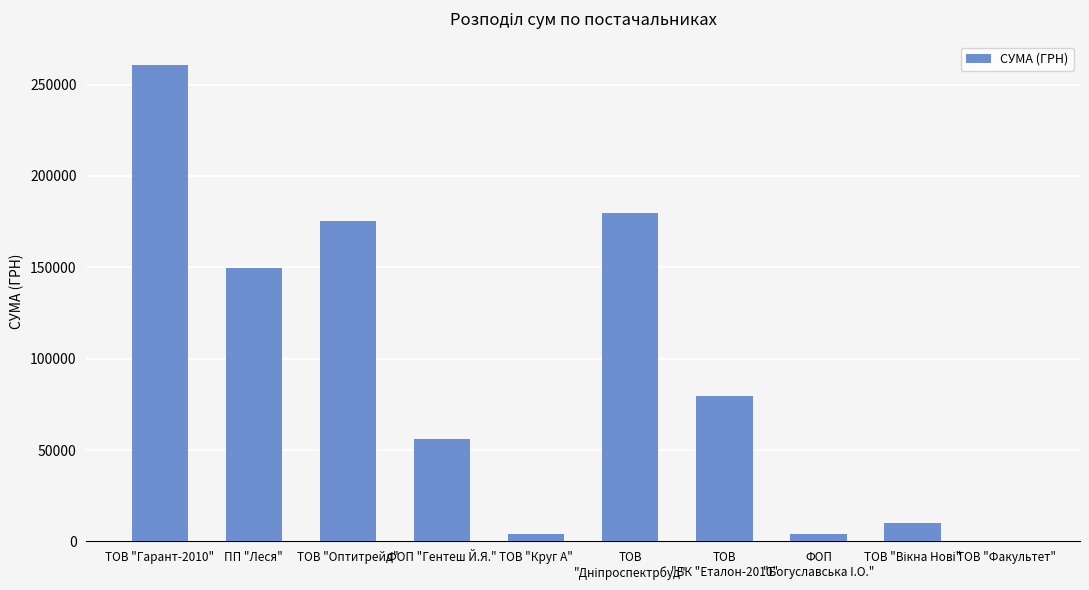

Which has a higher value, ТОВ "Оптитрейд" or ТОВ "Круг А"?

ТОВ "Оптитрейд"